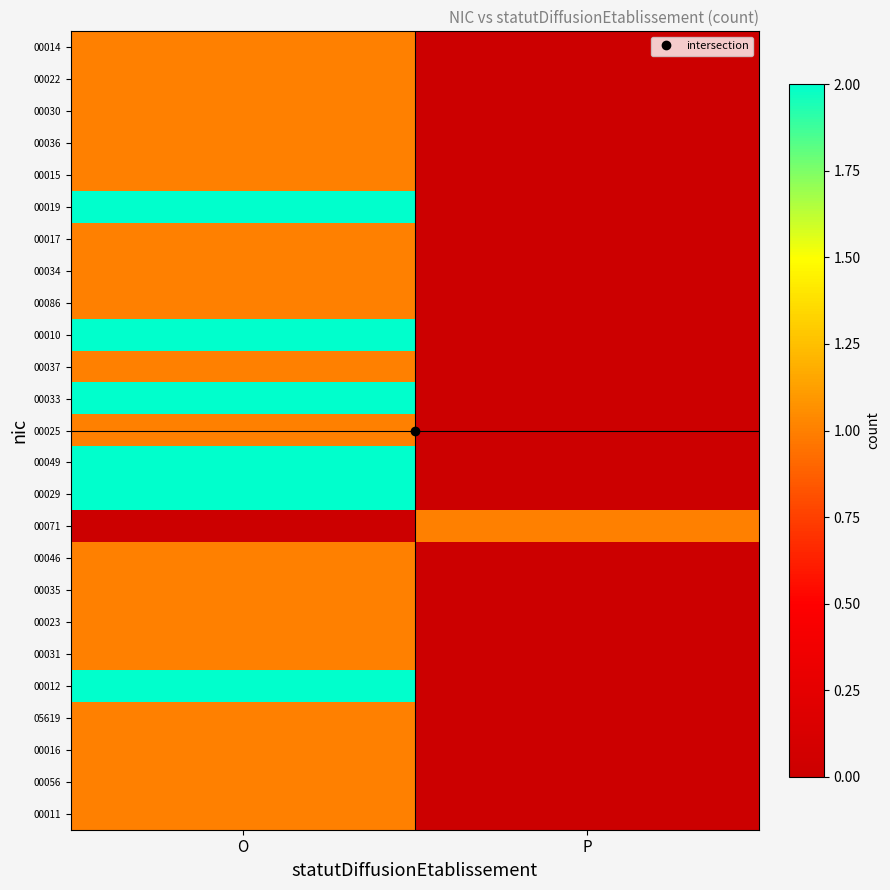

Reading left to right, extract all data points from this chart.

00014: O=1	P=0
00022: O=1	P=0
00030: O=1	P=0
00036: O=1	P=0
00015: O=1	P=0
00019: O=2	P=0
00017: O=1	P=0
00034: O=1	P=0
00086: O=1	P=0
00010: O=2	P=0
00037: O=1	P=0
00033: O=2	P=0
00025: O=1	P=0
00049: O=2	P=0
00029: O=2	P=0
00071: O=0	P=1
00046: O=1	P=0
00035: O=1	P=0
00023: O=1	P=0
00031: O=1	P=0
00012: O=2	P=0
05619: O=1	P=0
00016: O=1	P=0
00056: O=1	P=0
00011: O=1	P=0